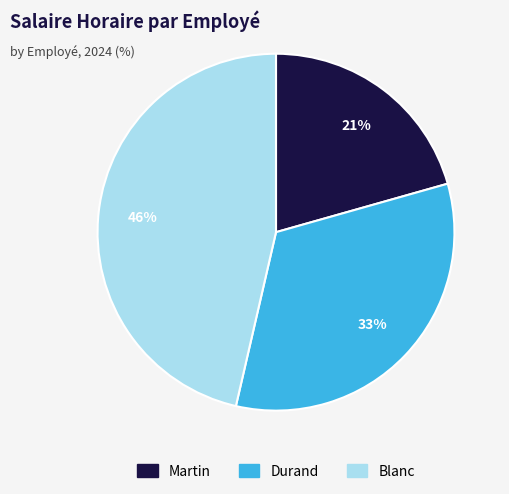

What is the ratio of the value at Durand to the value at Martin?

1.6